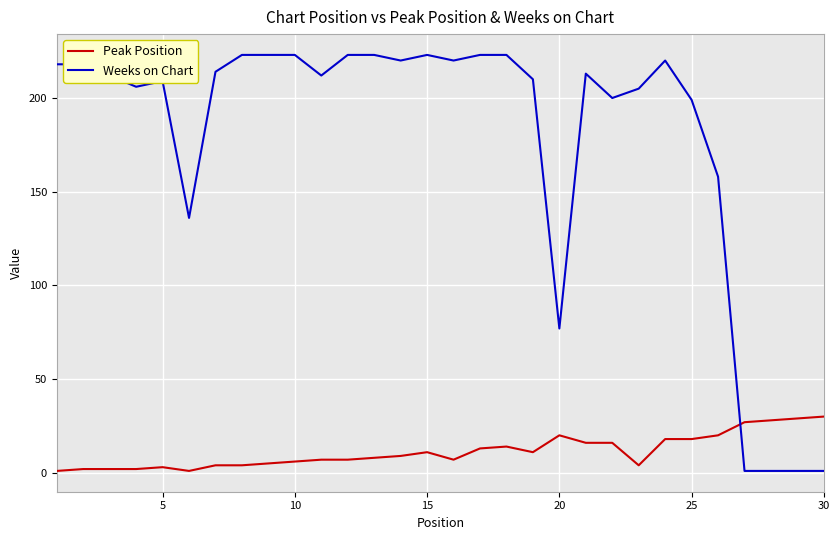

How many intersections are there between Peak Position and Weeks on Chart?

1